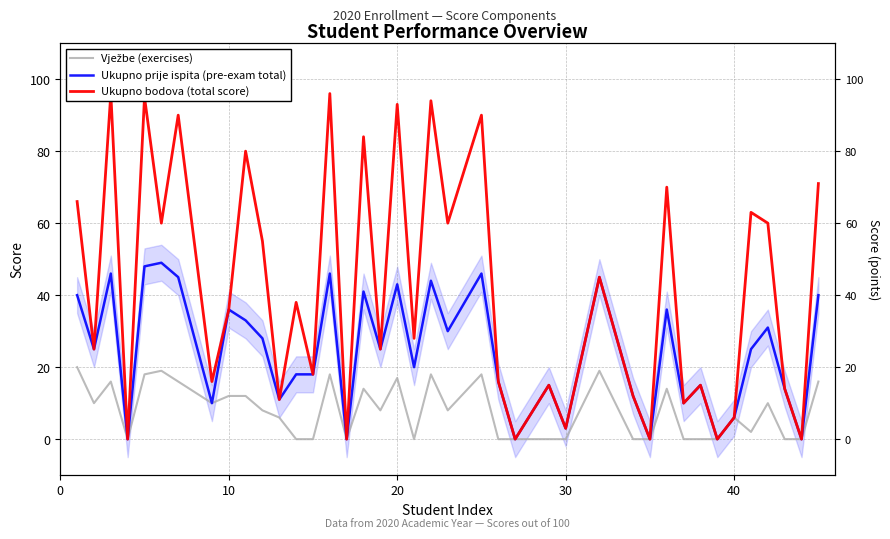

True or false: Ukupno prije ispita (pre-exam total) and Ukupno bodova (total score) cross at least once.

False